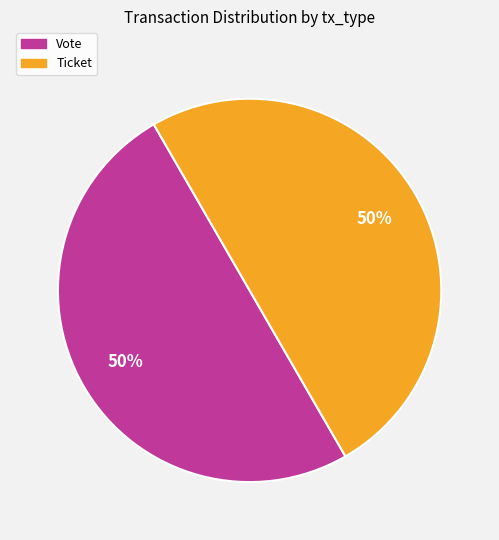

How many slices are in this pie chart?

2